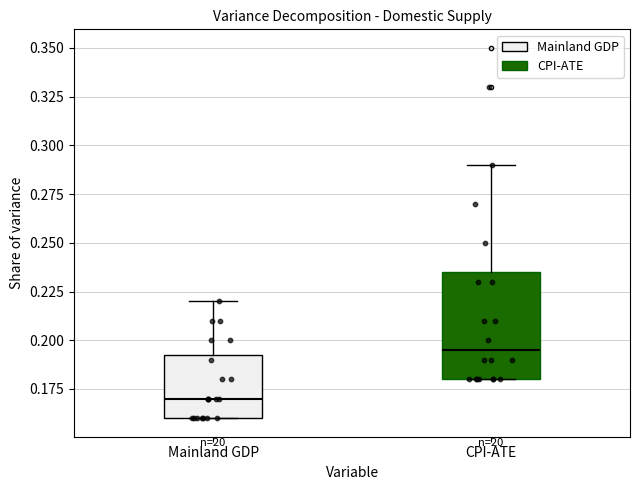

Reading left to right, transcribe this box plot: for each box, give where its median line is, the range the box spans, and where its two whiskers end, as read against the y-axis. The values are not printed on the chart, so give them approximately, as read against the axis.

Mainland GDP: median 0.170, box 0.160 to 0.195, whiskers 0.160 to 0.220
CPI-ATE: median 0.195, box 0.180 to 0.235, whiskers 0.180 to 0.290